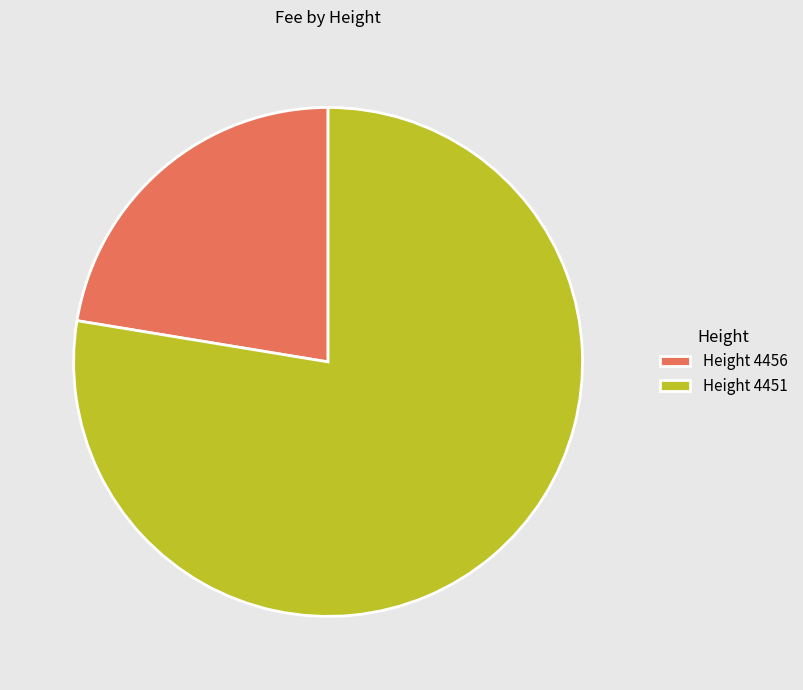

Rank the categories by value from lowest to highest.

Height 4456, Height 4451